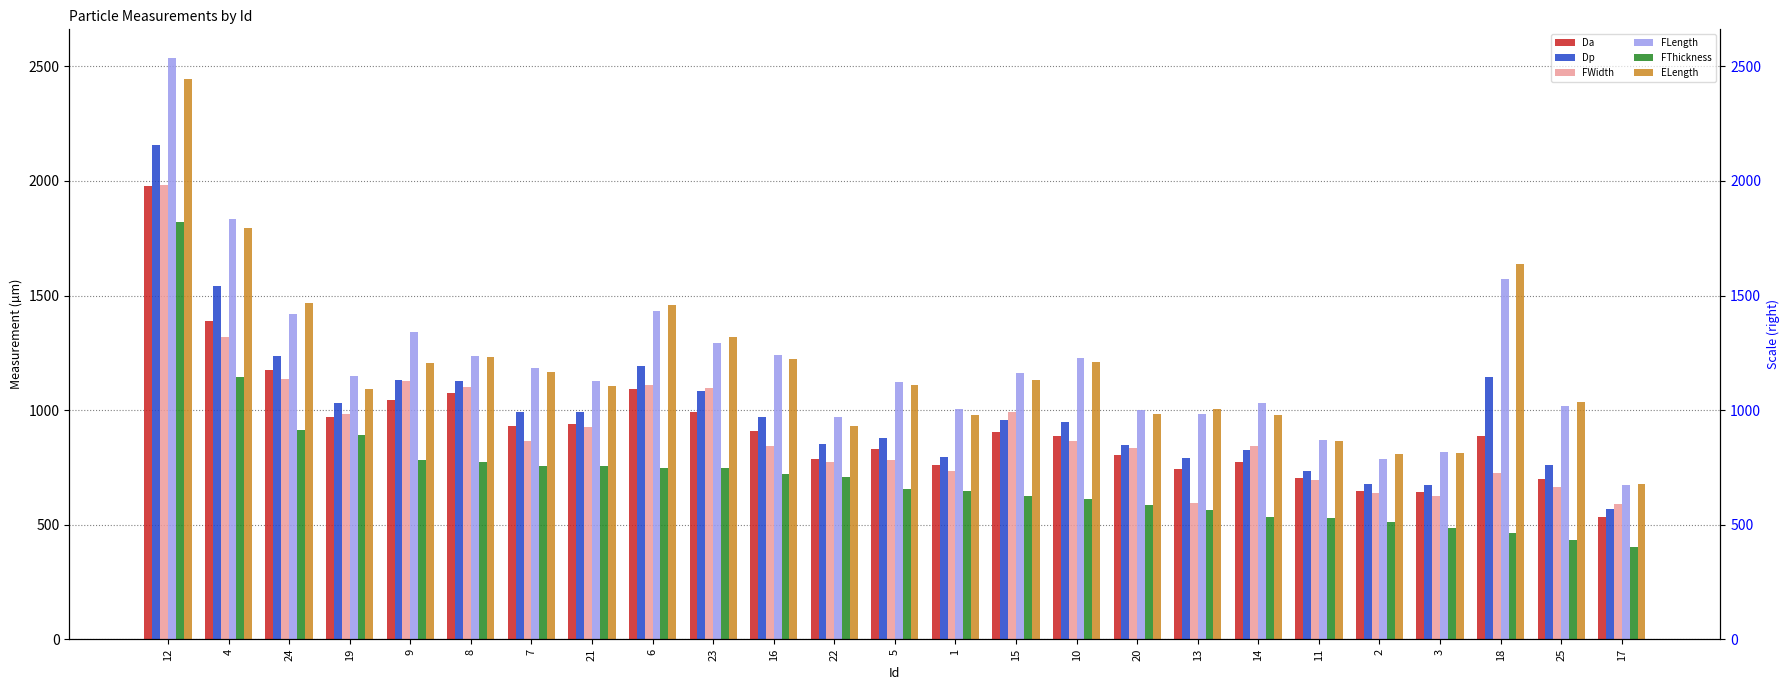

What is the total value across all series at 15?

5773.4